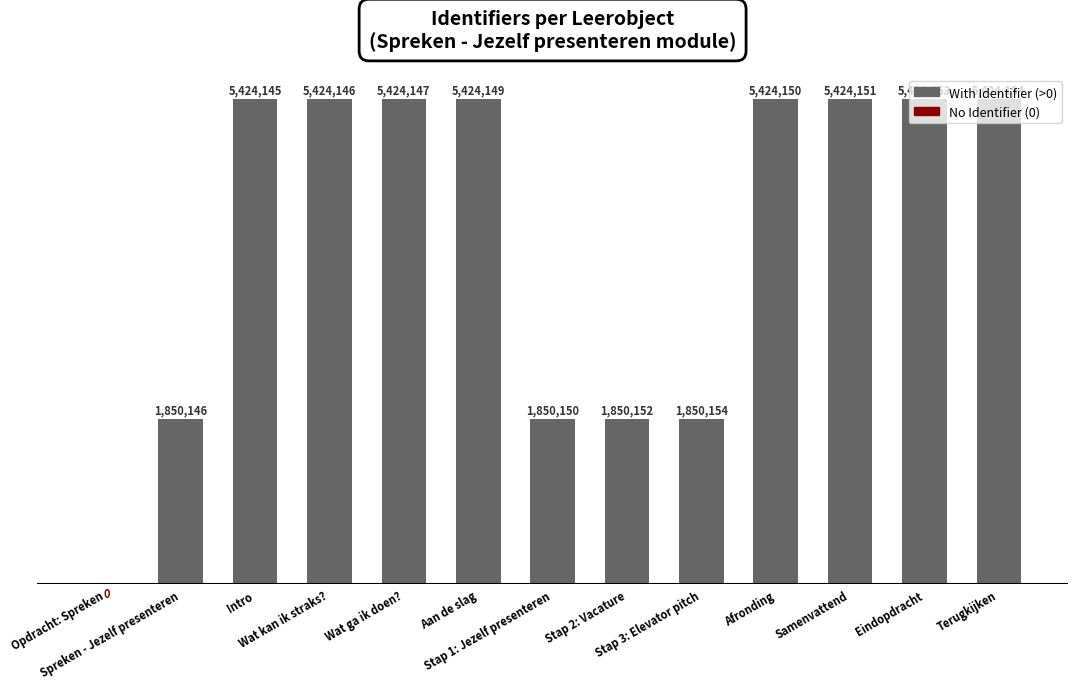

The value at Wat kan ik straks? is 2295438. True or false?

False